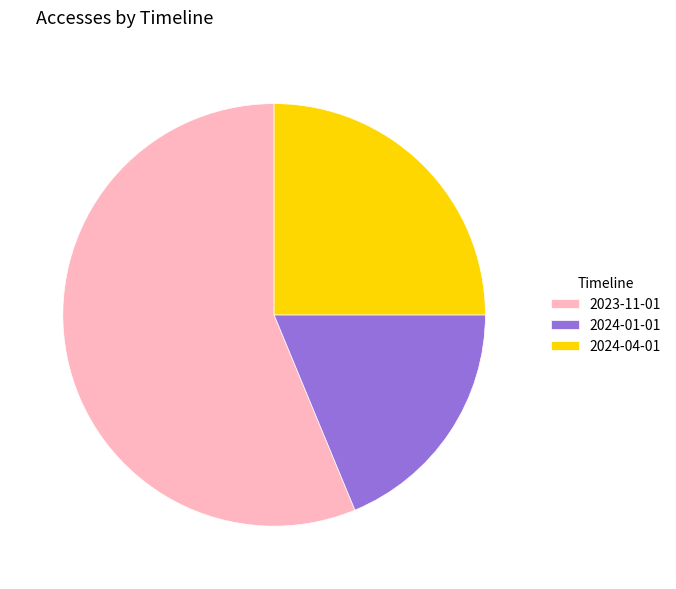

Count the number of slices in the pie.

3